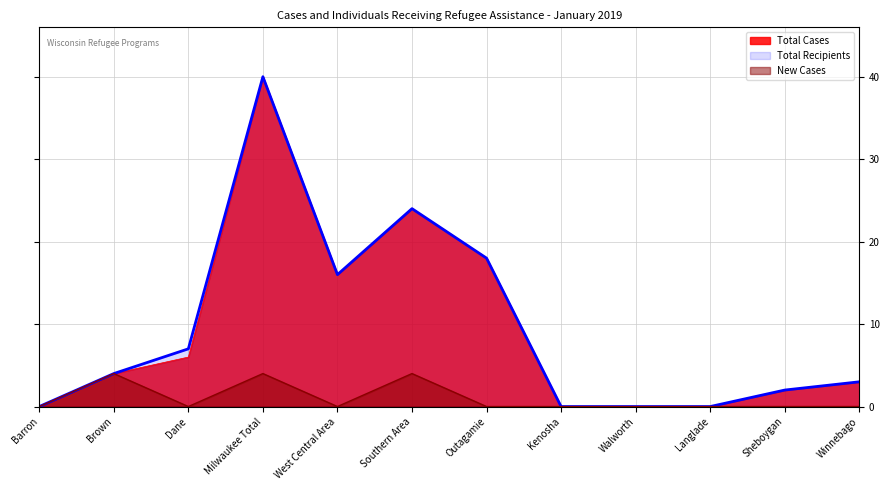

Does the chart display data point markers on the line(s)?

No